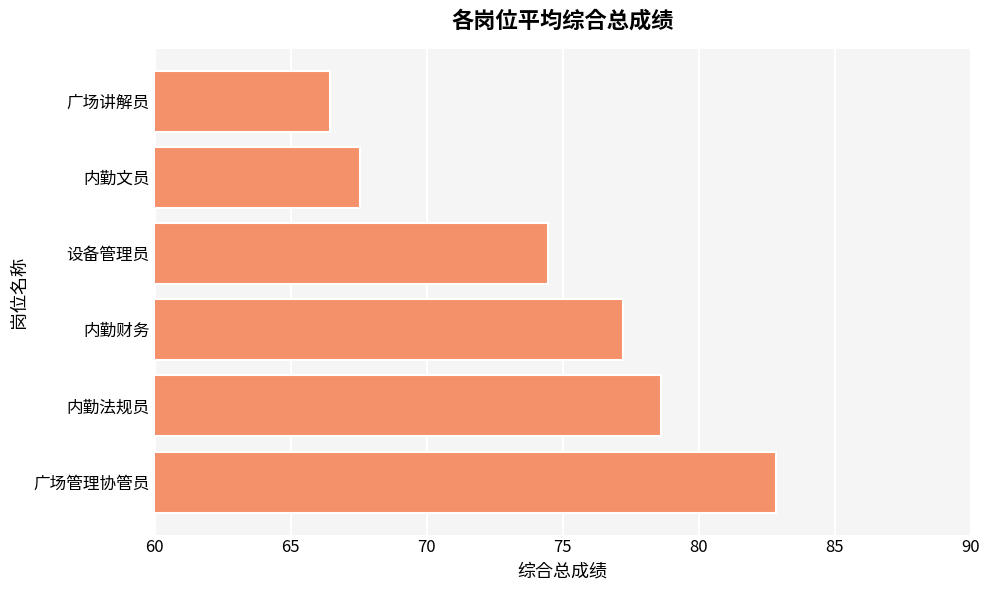

Reading bottom to top, transcribe all the data shown in this chart.

82.8	78.6	77.2	74.5	67.5	66.5